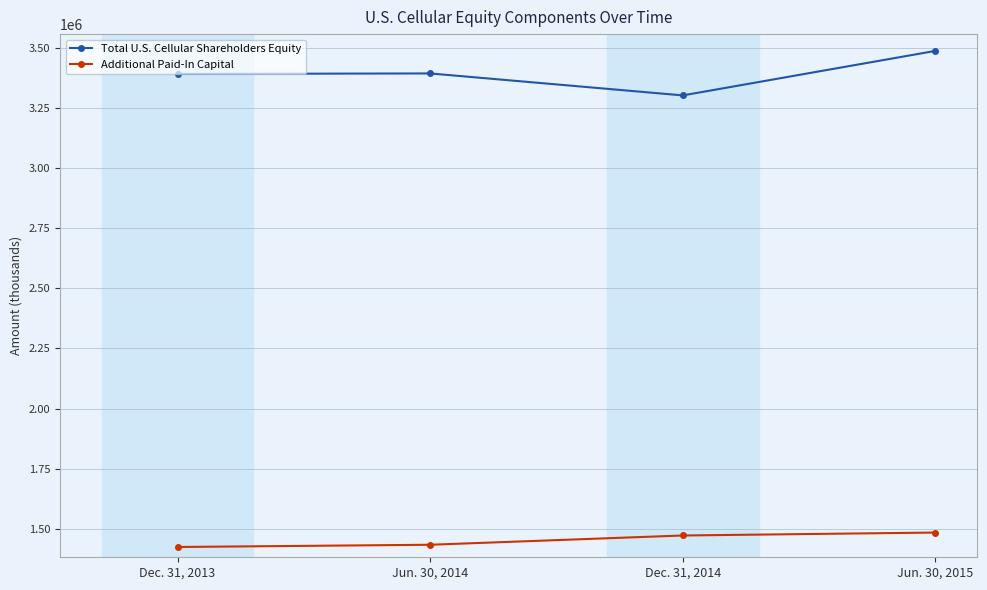

True or false: Total U.S. Cellular Shareholders Equity and Additional Paid-In Capital cross at least once.

False